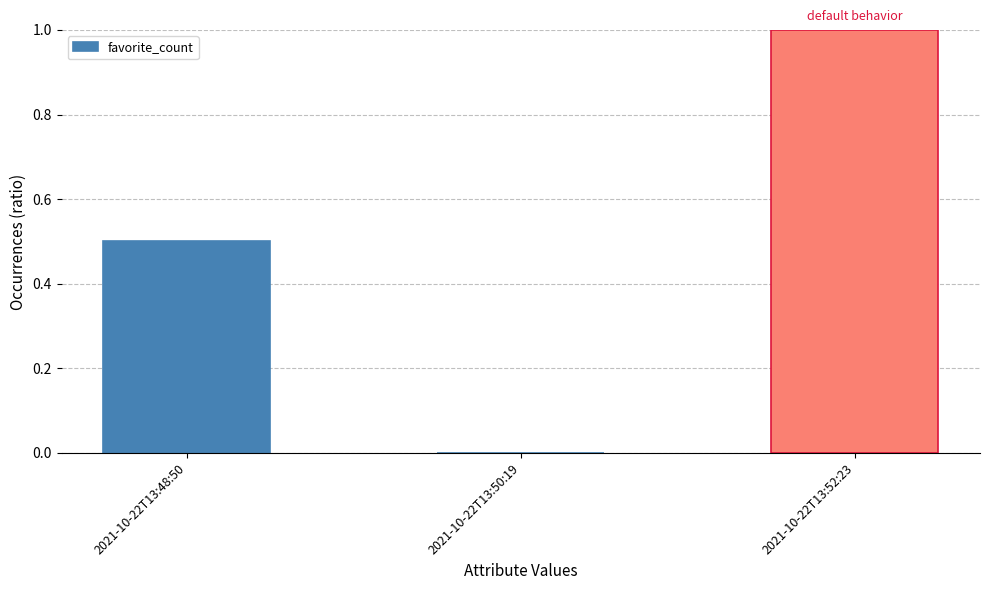

Where is the data nearest to the value 0?

2021-10-22T13:50:19